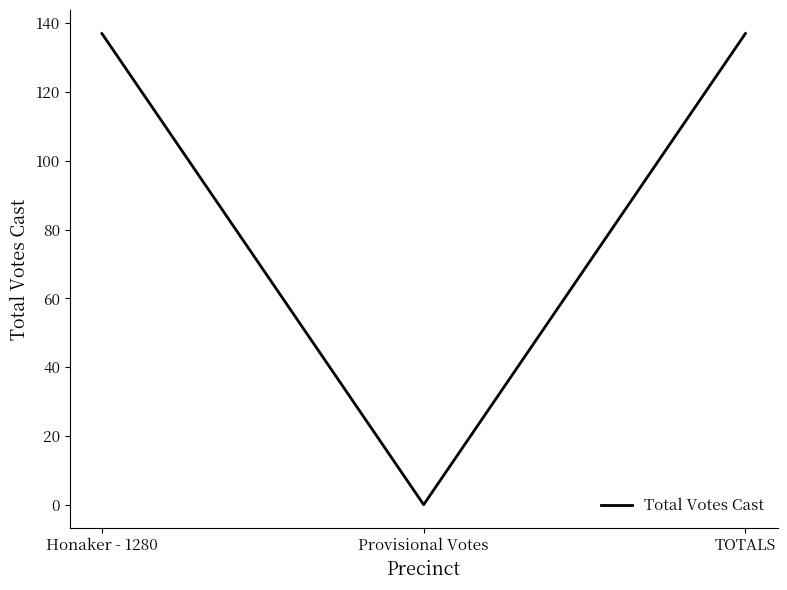

Does the chart have visible grid lines?

No